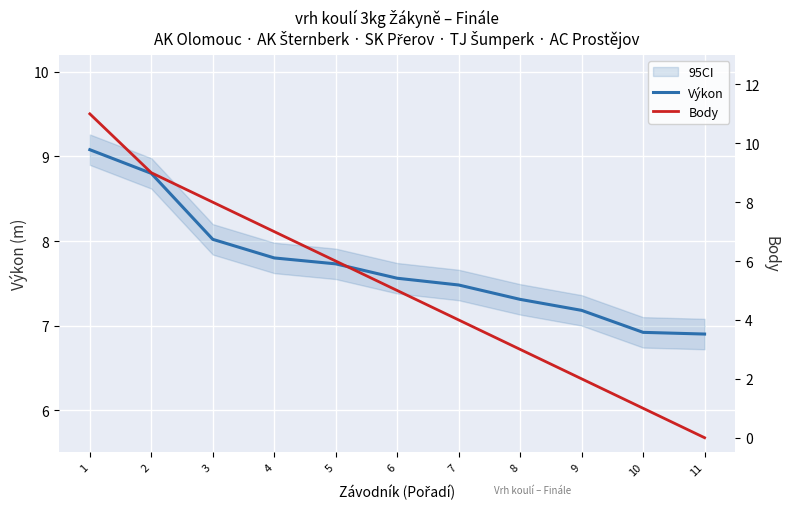

How many data points in Body are less than 5?

5